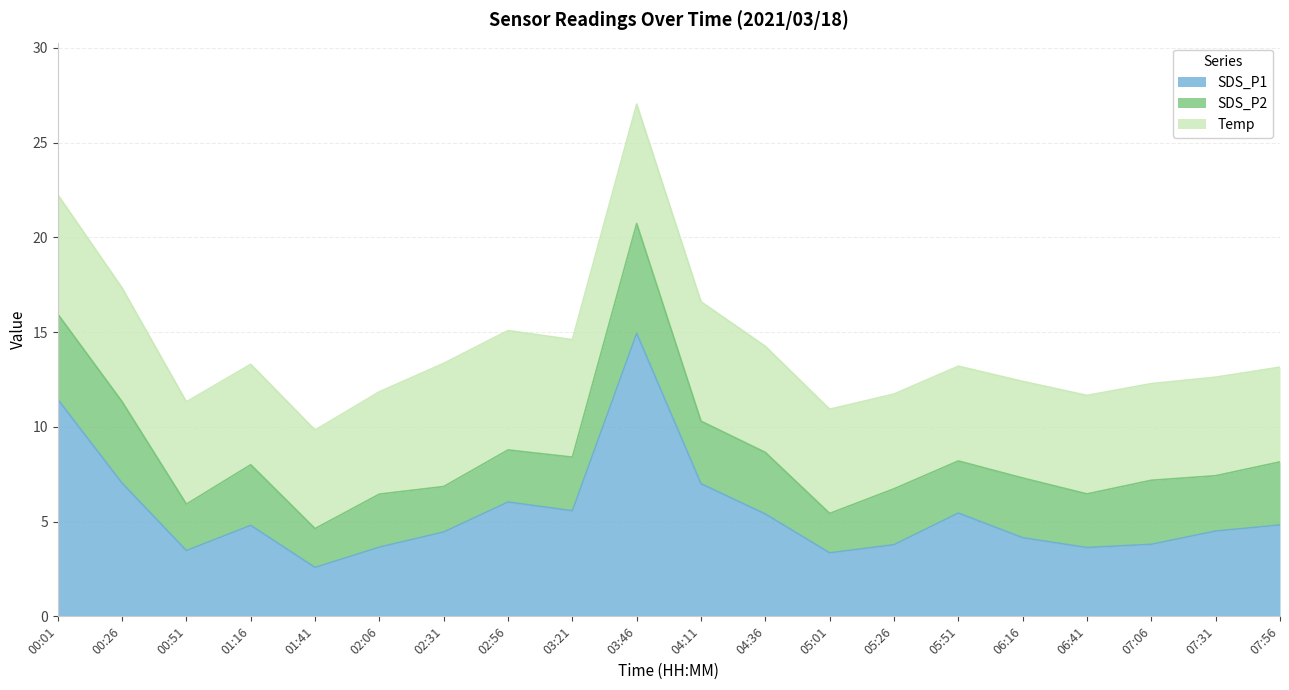

What is the maximum value for SDS_P1?

14.9